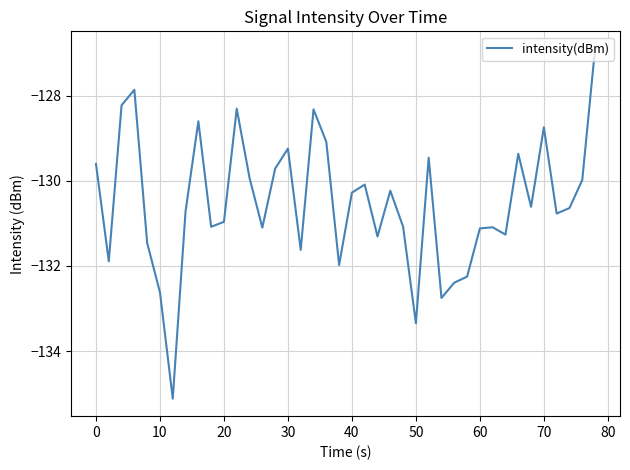

What is the maximum value shown in the chart?

-126.9